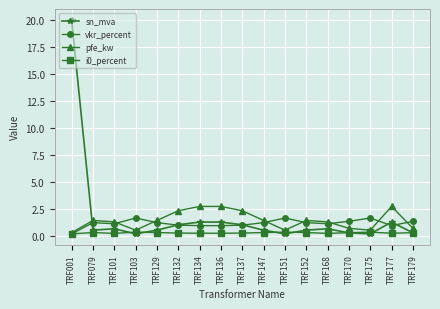

List the series in order of their peak value, highest first.

sn_mva, pfe_kw, vkr_percent, i0_percent